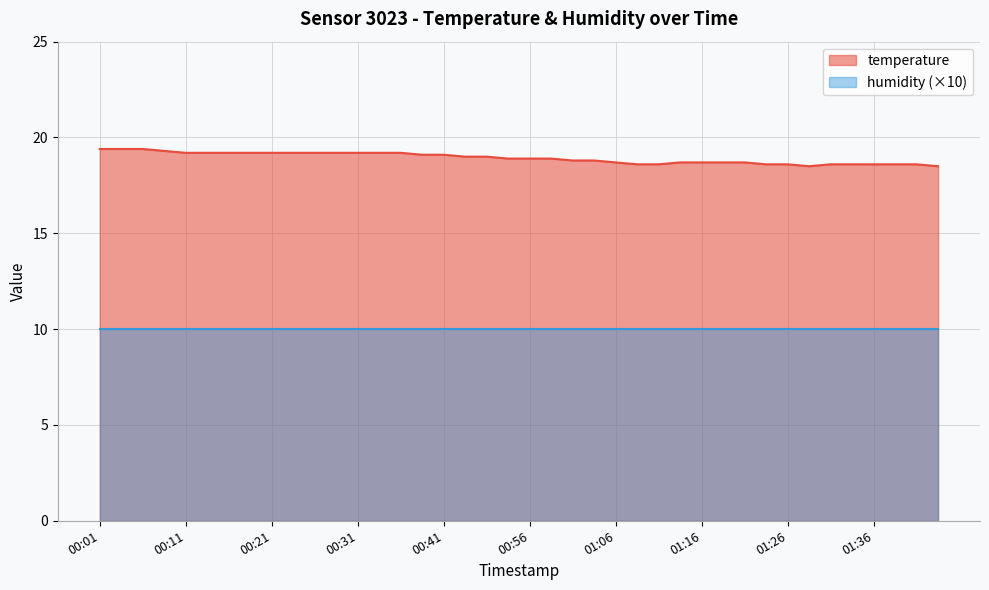

List the labels in order of value, smallest first.

01:29, 01:43, 01:09, 01:11, 01:24, 01:26, 01:31, 01:33, 01:36, 01:38, 01:41, 01:06, 01:14, 01:16, 01:19, 01:21, 01:01, 01:04, 00:54, 00:56, 00:59, 00:49, 00:51, 00:38, 00:41, 00:11, 00:14, 00:16, 00:19, 00:21, 00:24, 00:26, 00:29, 00:31, 00:34, 00:36, 00:09, 00:01, 00:04, 00:06